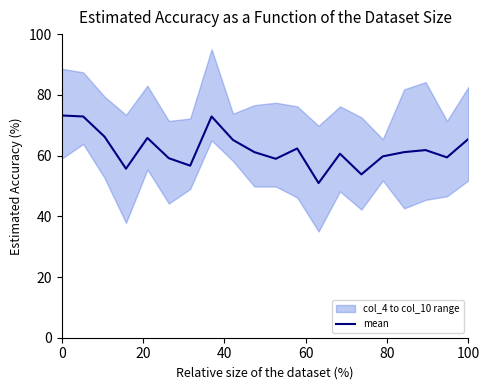

The value of mean at 100 is 13.6. True or false?

False